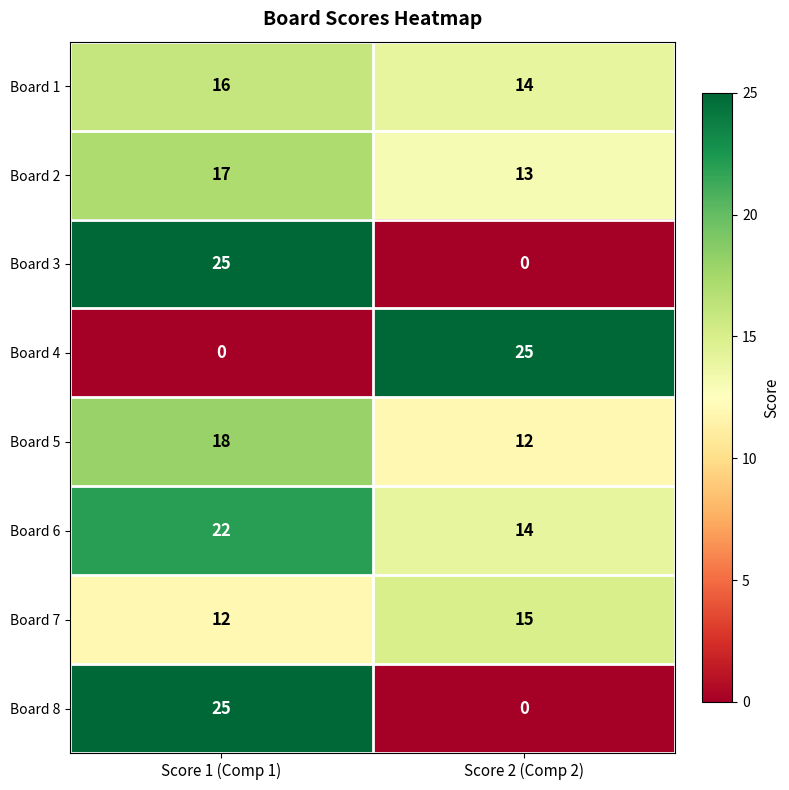

Rank the categories by Board 5 value from lowest to highest.

Score 2 (Comp 2), Score 1 (Comp 1)